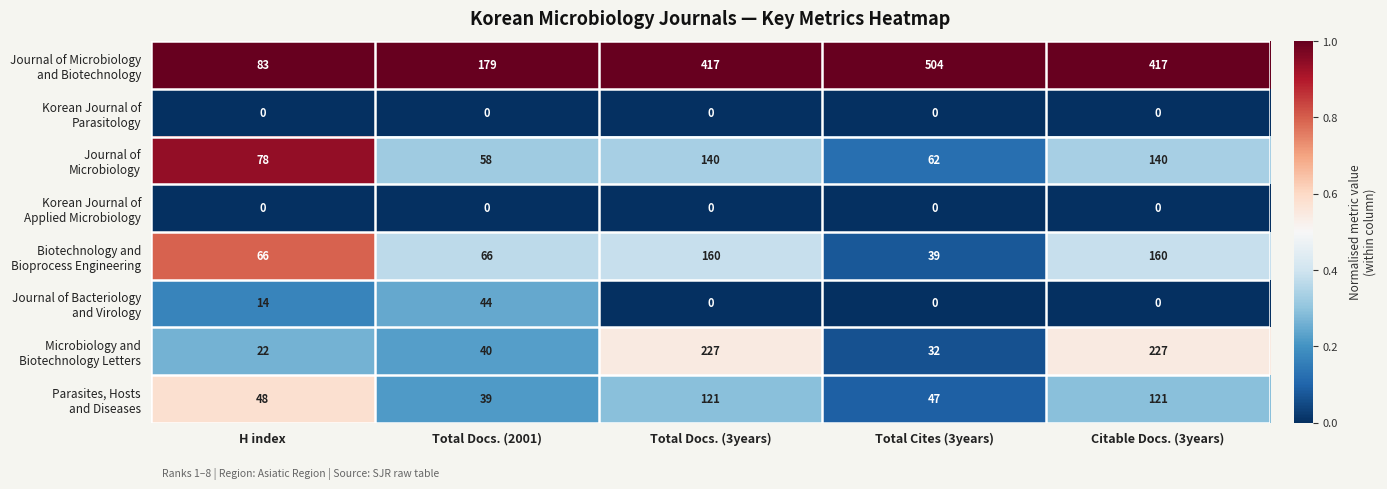

What is the difference between the highest and lowest values at H index?

83